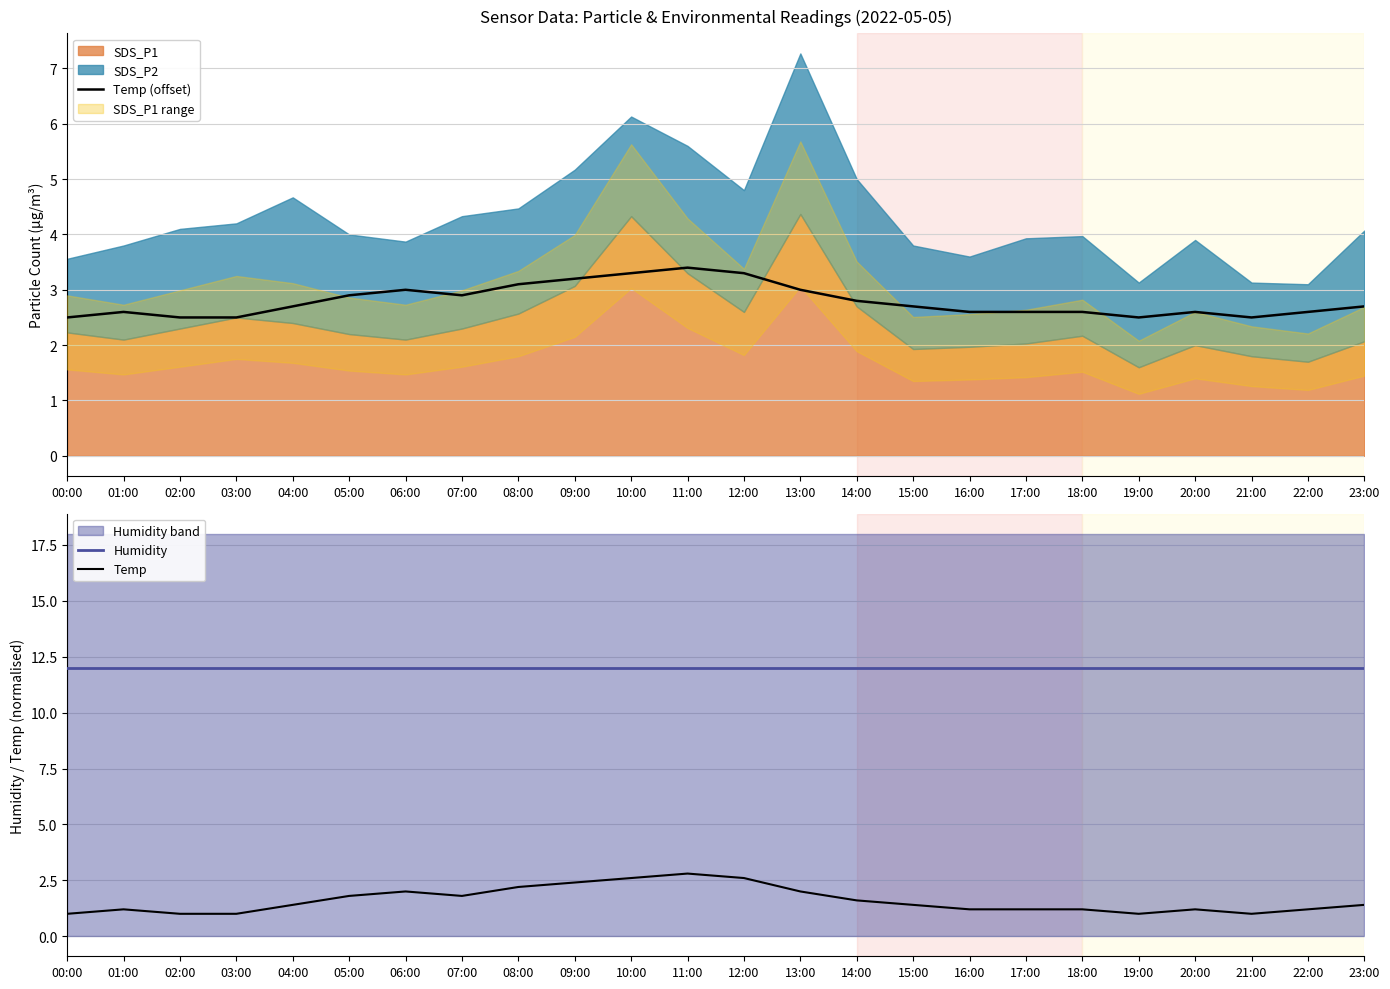

Rank the categories by Temp (offset) value from lowest to highest.

00:00, 02:00, 03:00, 19:00, 21:00, 01:00, 16:00, 17:00, 18:00, 20:00, 22:00, 04:00, 15:00, 23:00, 14:00, 05:00, 07:00, 06:00, 13:00, 08:00, 09:00, 10:00, 12:00, 11:00